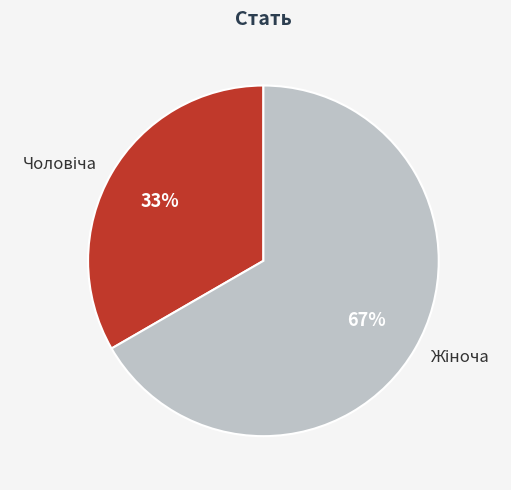

Is there a majority slice in this chart?

Yes